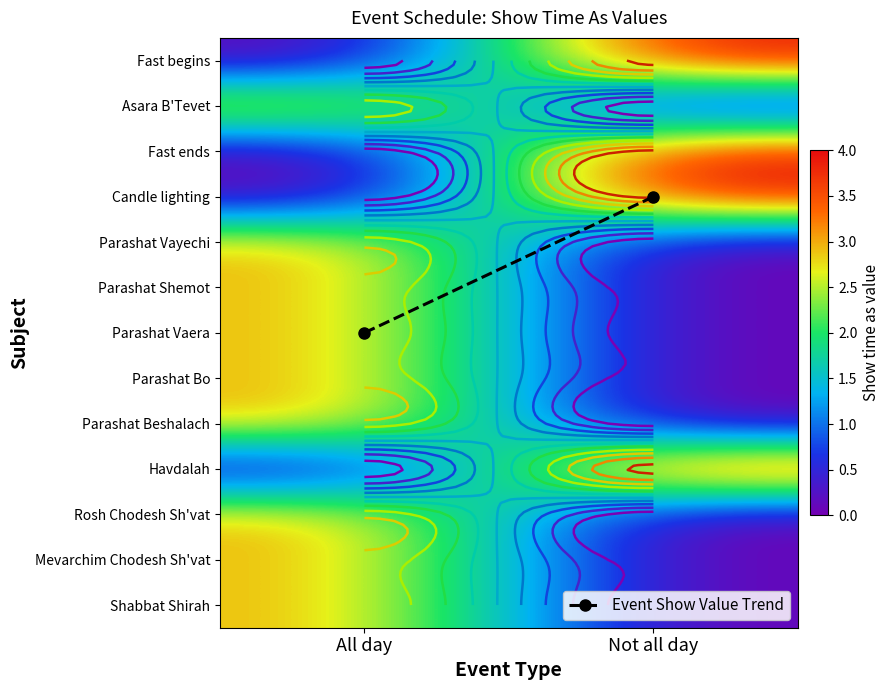

Count the Shabbat Shirah values in the range 0 to 3.

2